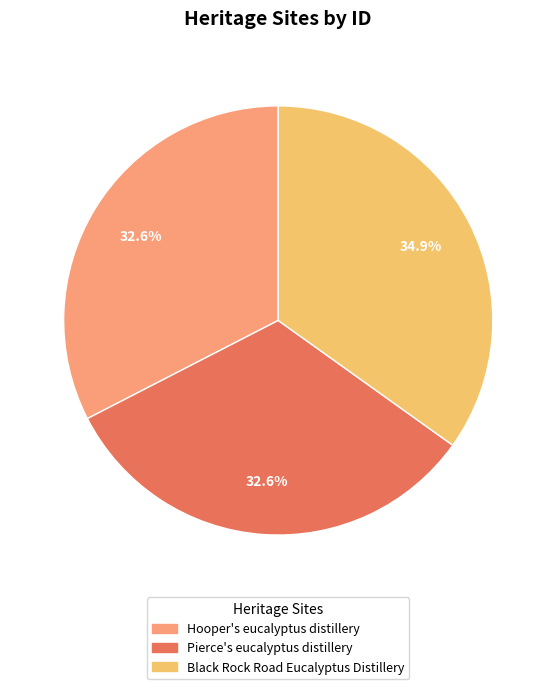

Which slice is the largest?

Black Rock Road Eucalyptus Distillery